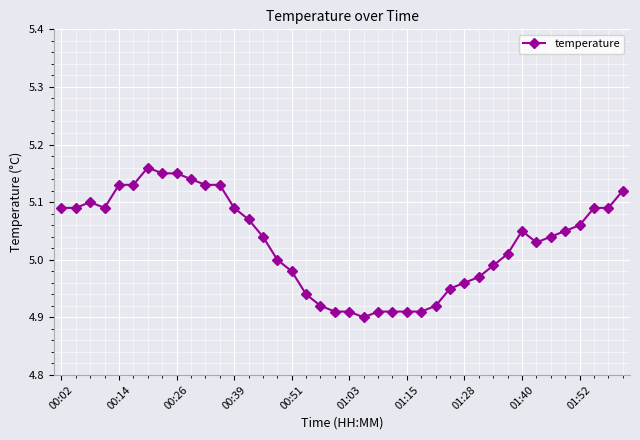

Count the number of categories in the chart.

40